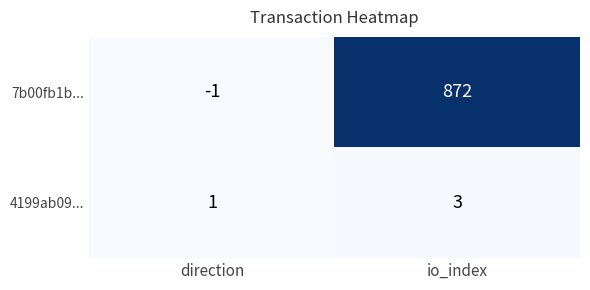

Rank the series at direction from highest to lowest value.

4199ab09..., 7b00fb1b...